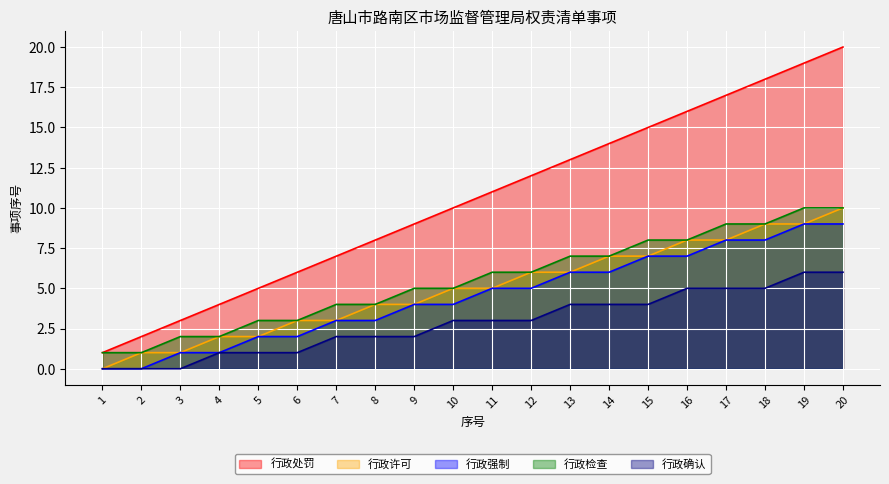

The 行政许可 series shows 3 at 7. True or false?

True